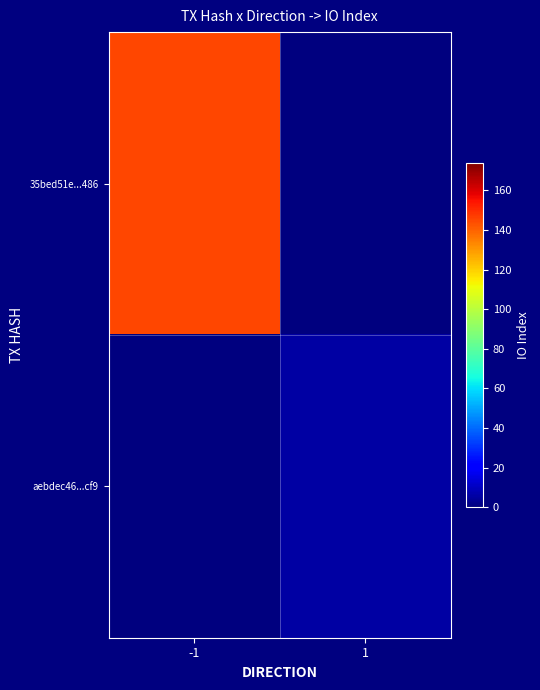

Reading left to right, what are all the values shown in this chart?

35bed51e...486: -1=145	1=0
aebdec46...cf9: -1=0	1=6